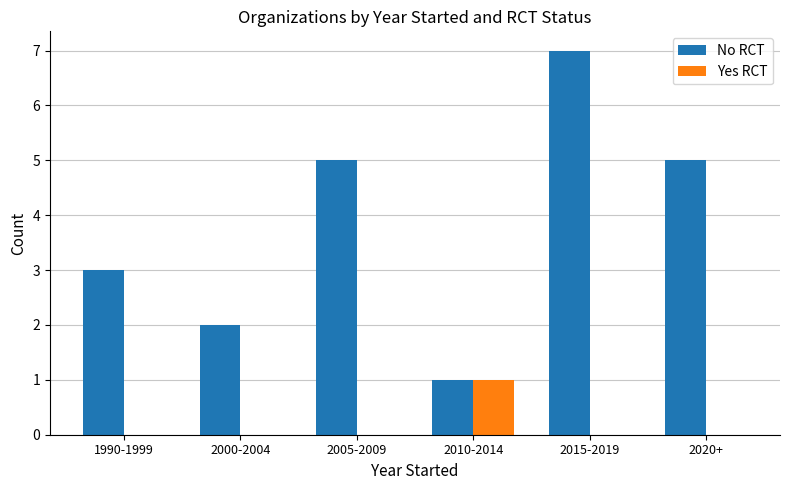

How many categories are shown in the chart?

6